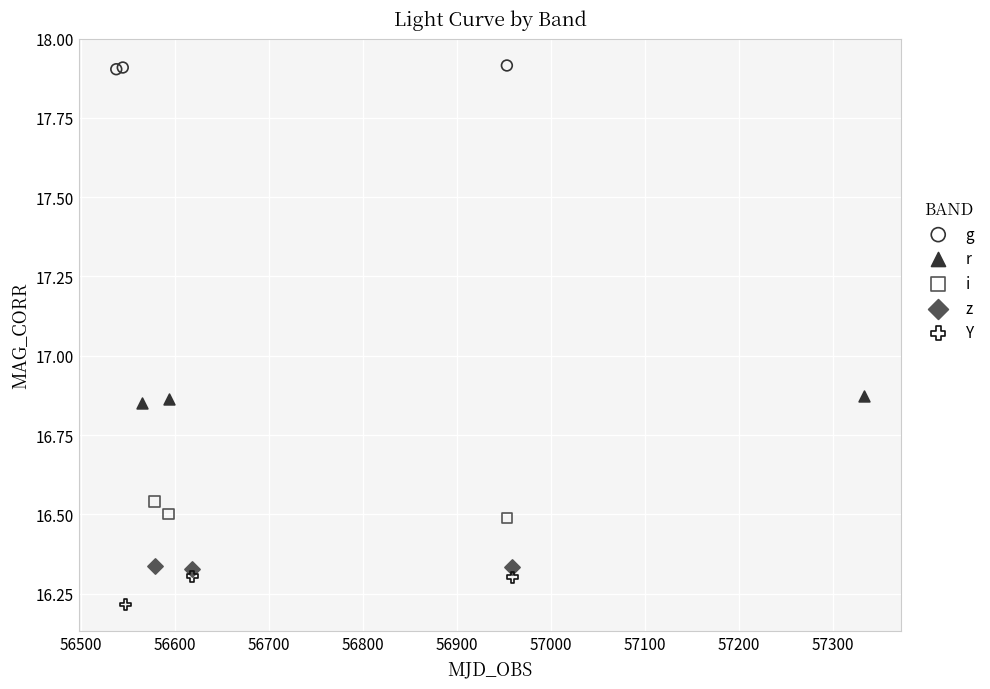

Which series contains the lowest Y value?

Y